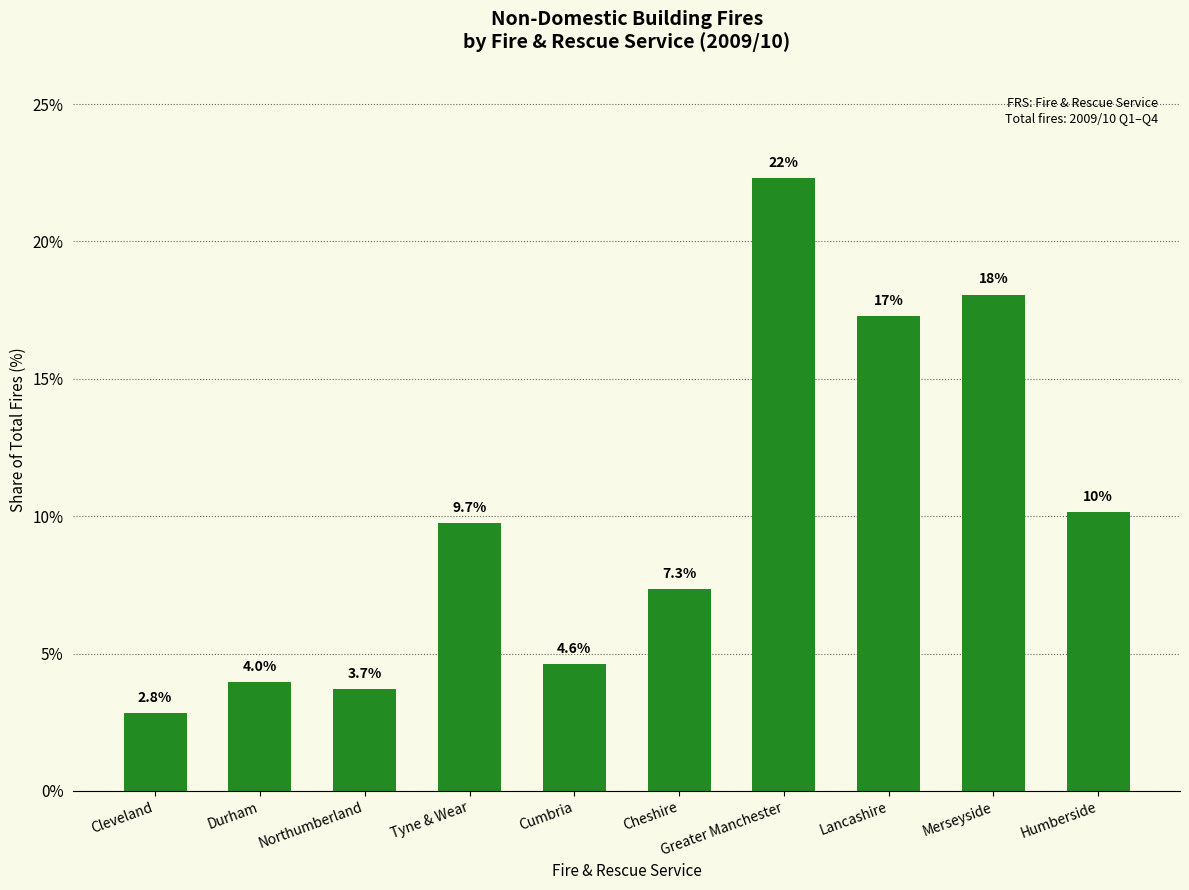

What is the smallest value displayed?

2.8